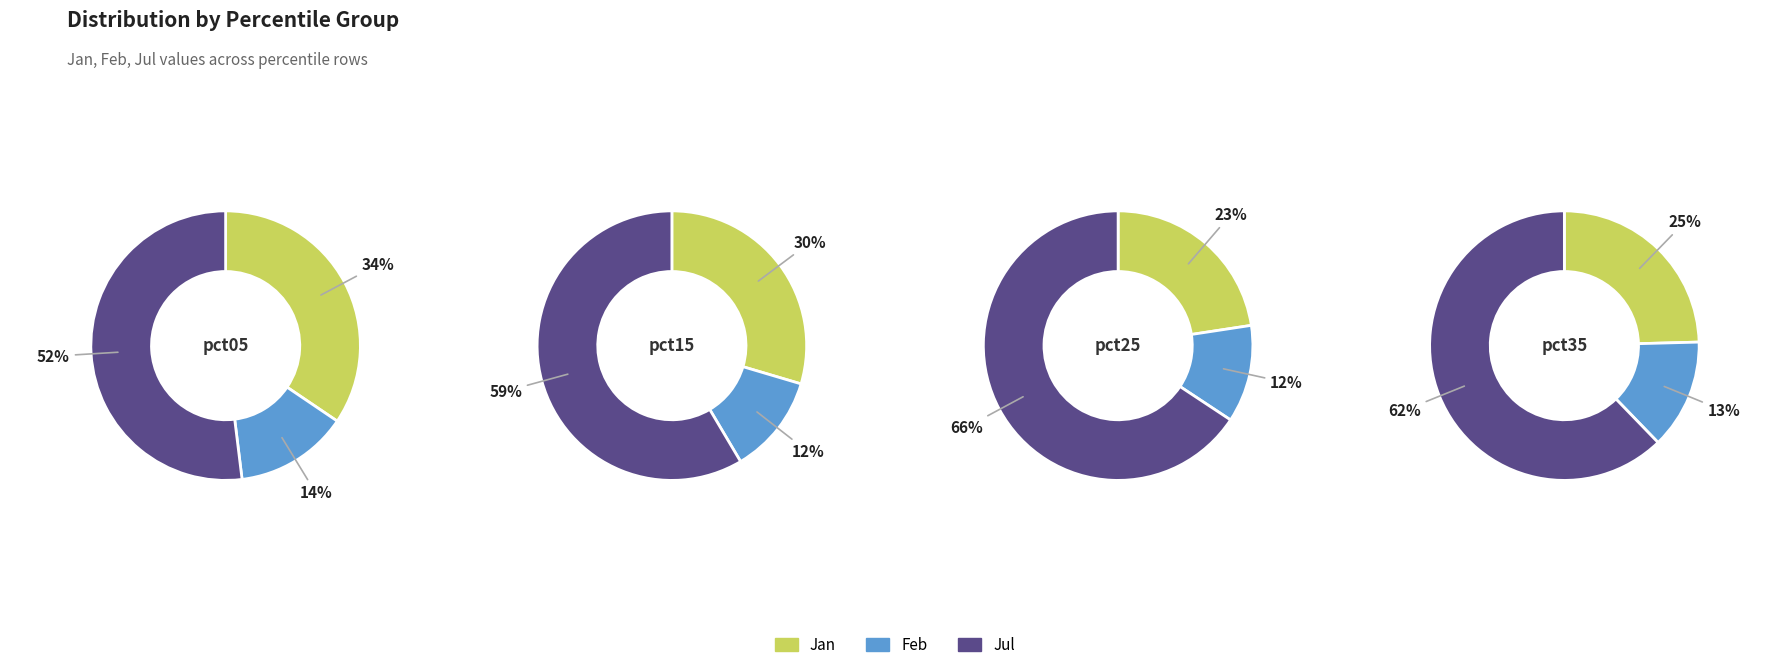

Which series changed the most between values_jan and 9?

values_jul